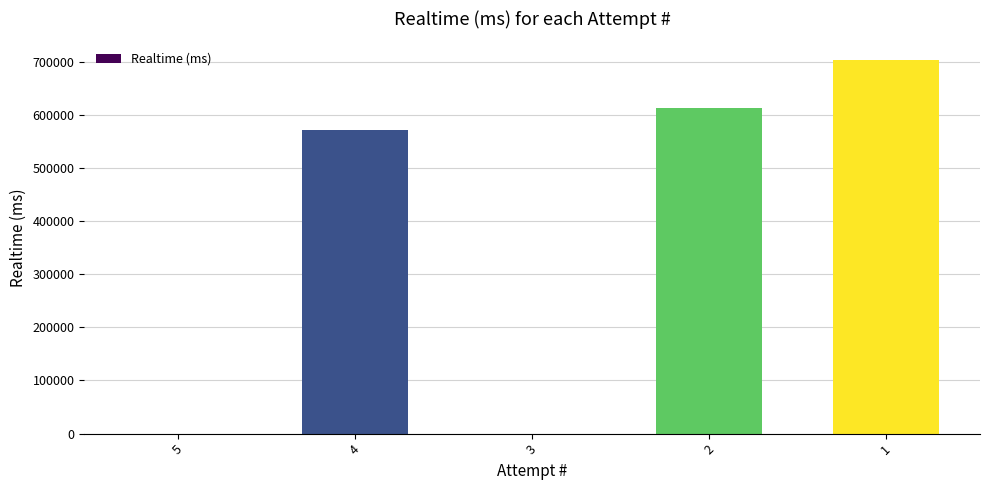

What is the sum of the values at 3 and 2?

612780